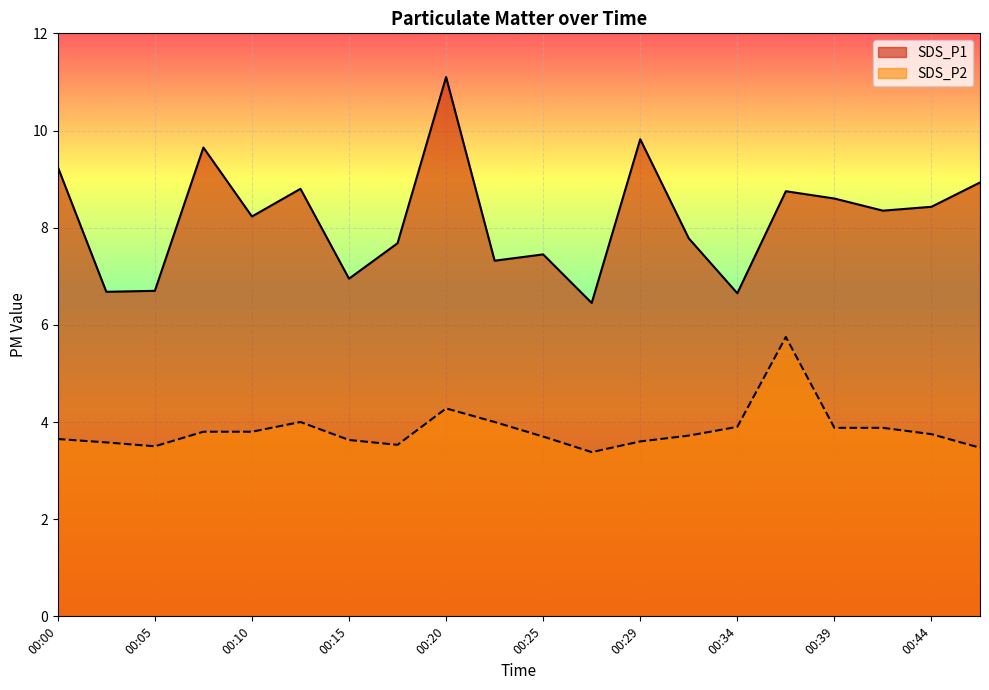

Rank the categories by SDS_P2 value from highest to lowest.

00:37, 00:20, 00:12, 00:22, 00:34, 00:39, 00:41, 00:07, 00:10, 00:44, 00:32, 00:25, 00:00, 00:15, 00:29, 00:03, 00:17, 00:05, 00:46, 00:27